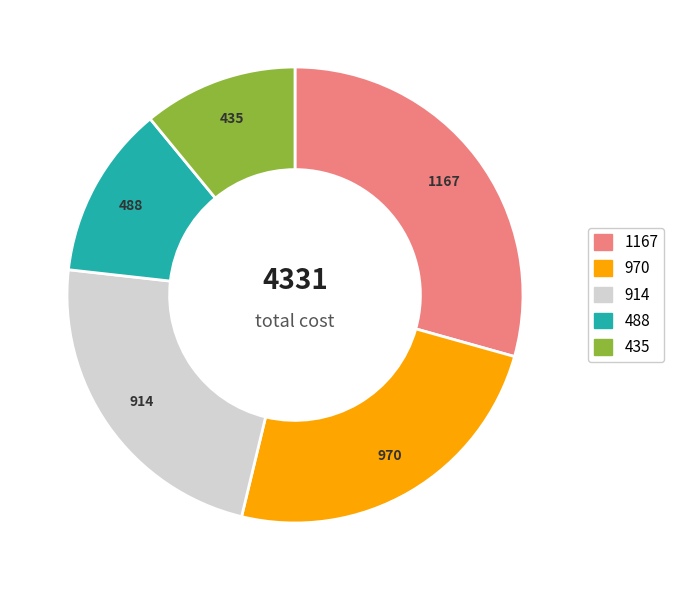

Is there a majority slice in this chart?

No